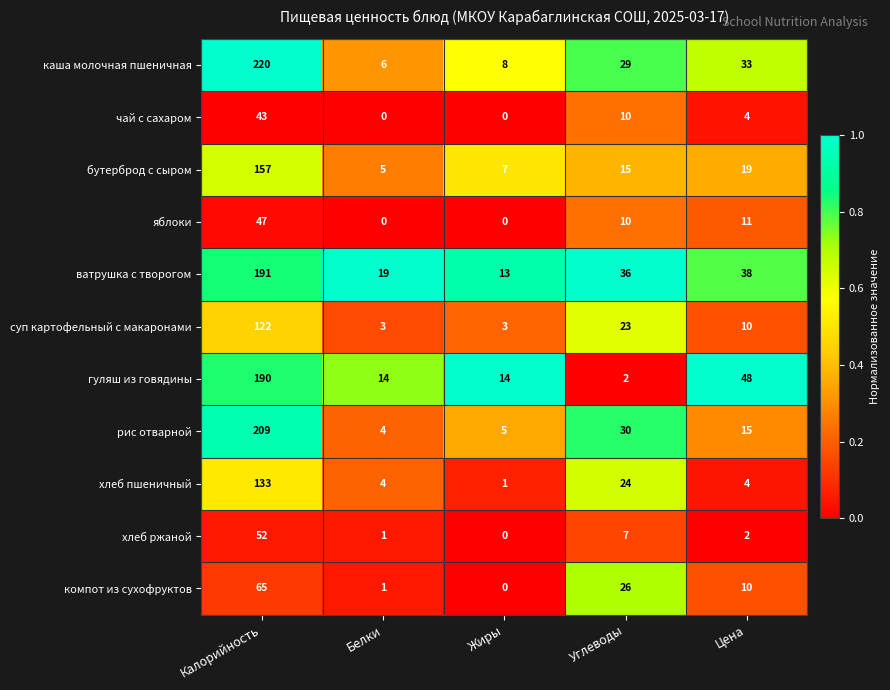

What is the maximum value shown in the chart?

220